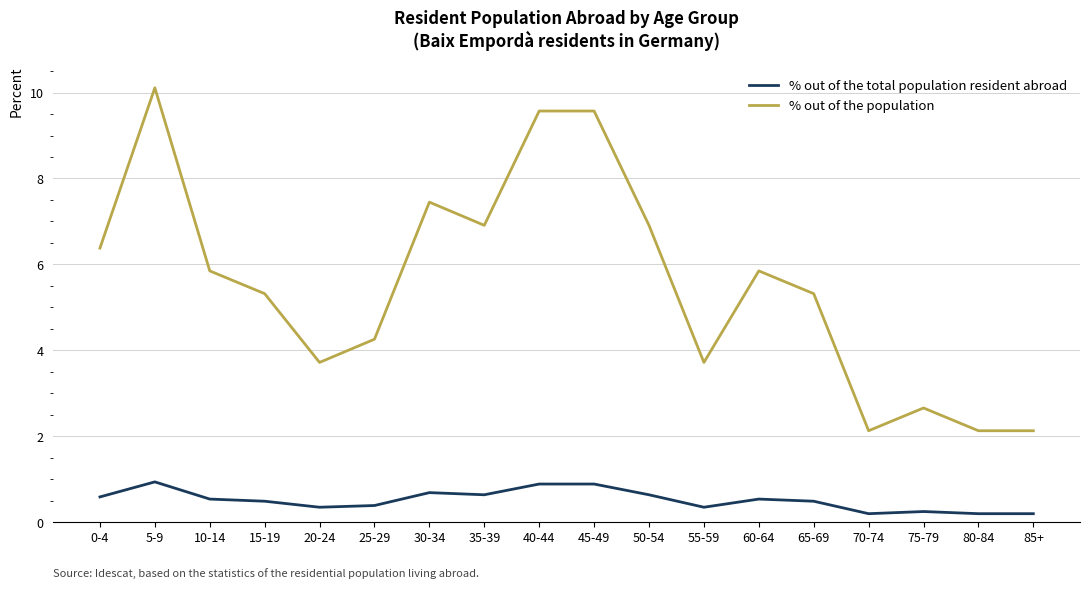

At which label does % out of the population first exceed 5?

0-4